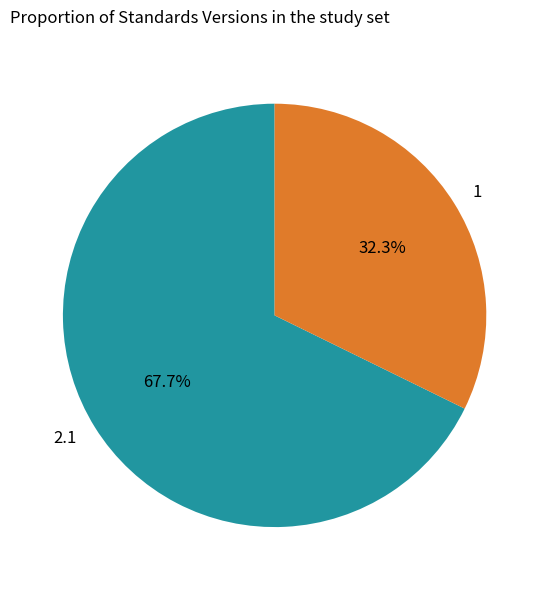

To the nearest percent, what portion does 2.1 represent?

68%